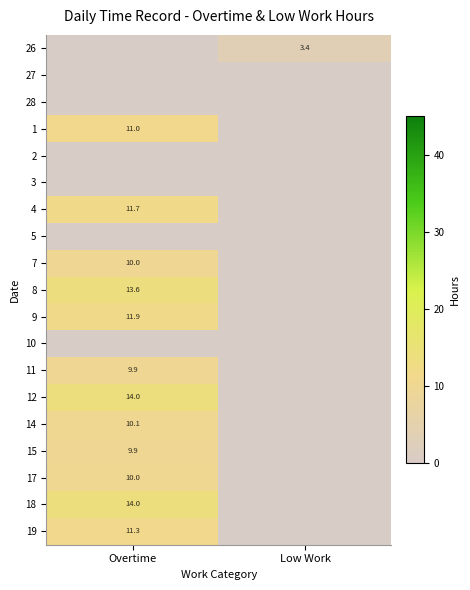

How many categories are shown in the chart?

2